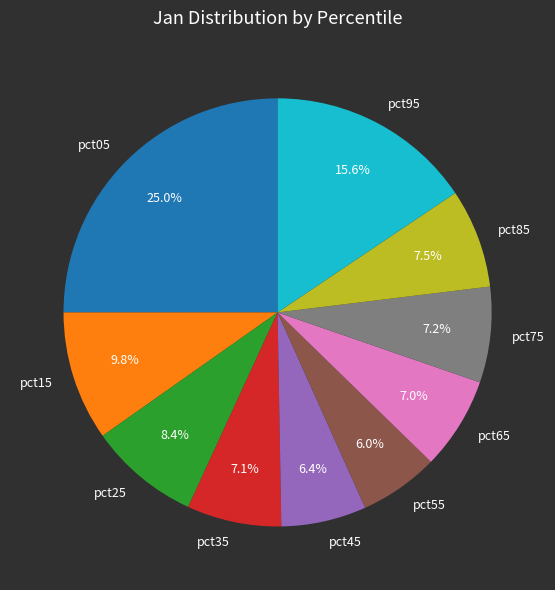

How many segments does this pie chart have?

10